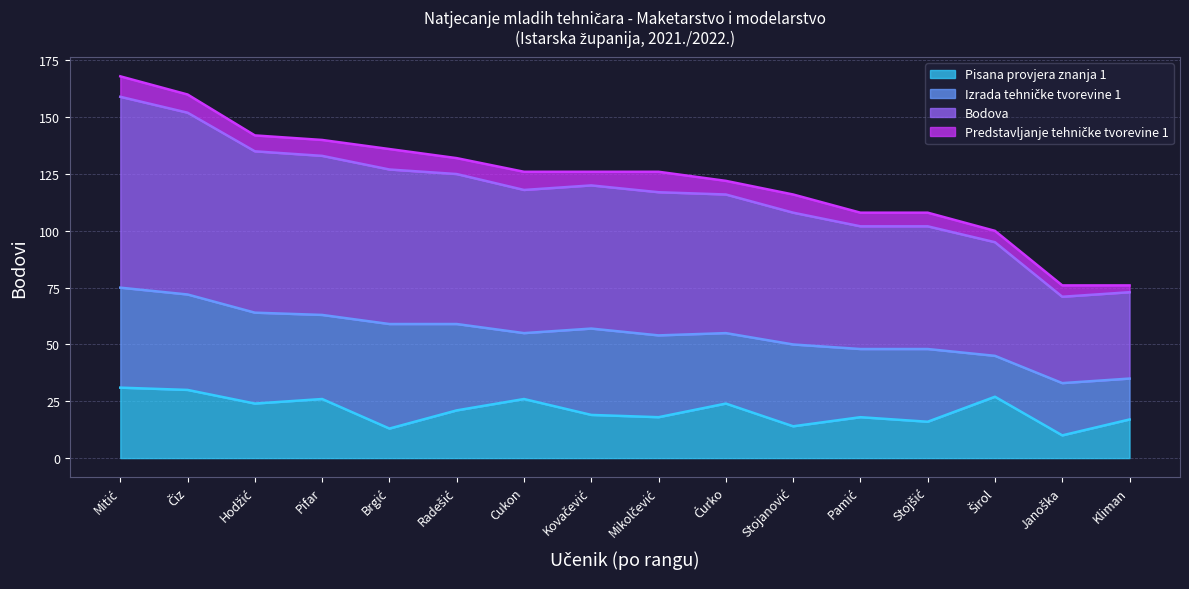

Is it true that Pisana provjera znanja 1 equals 47 at Pifar?

False